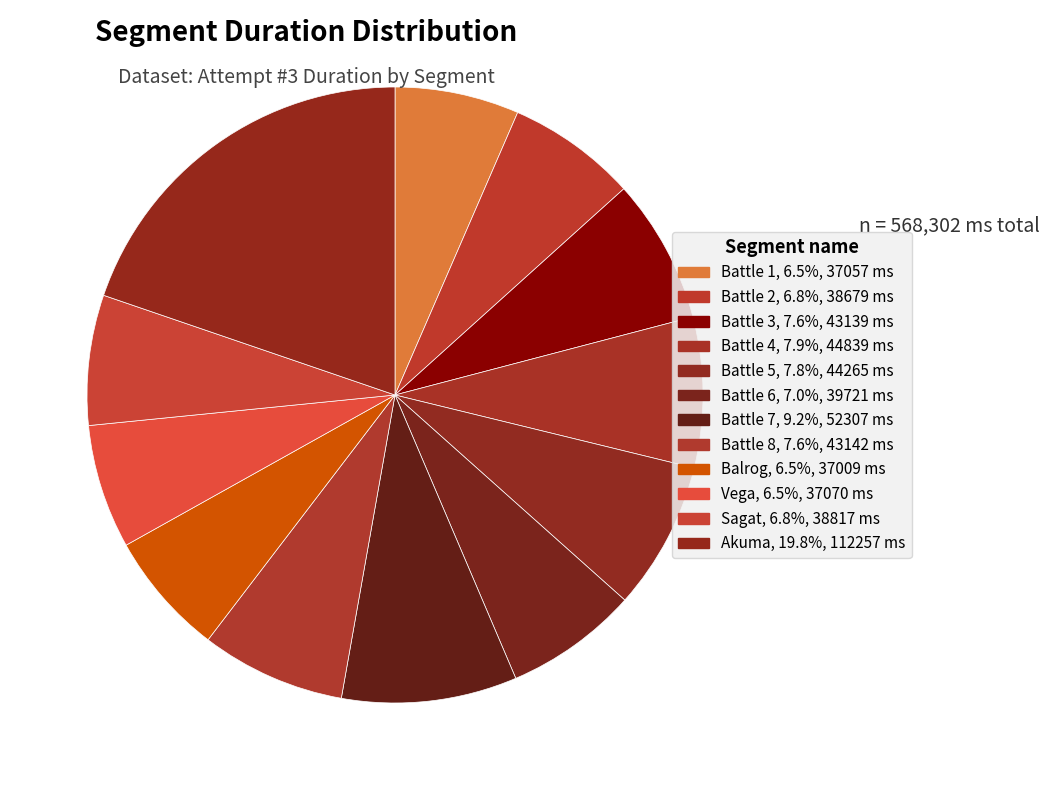

Does Battle 8 represent more than half of the total?

No